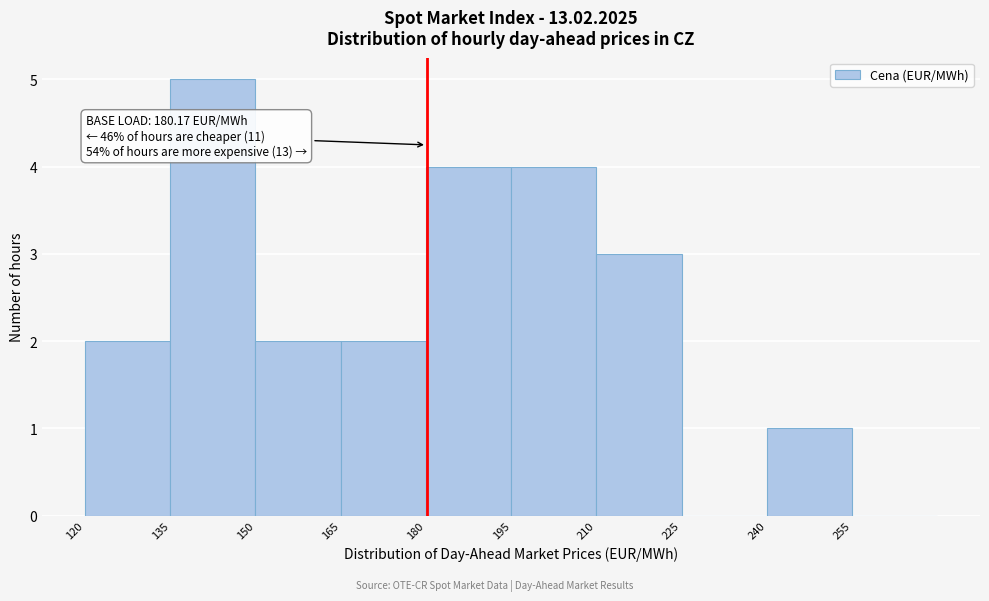

Which range on the x-axis has the tallest bar?

135 to 150